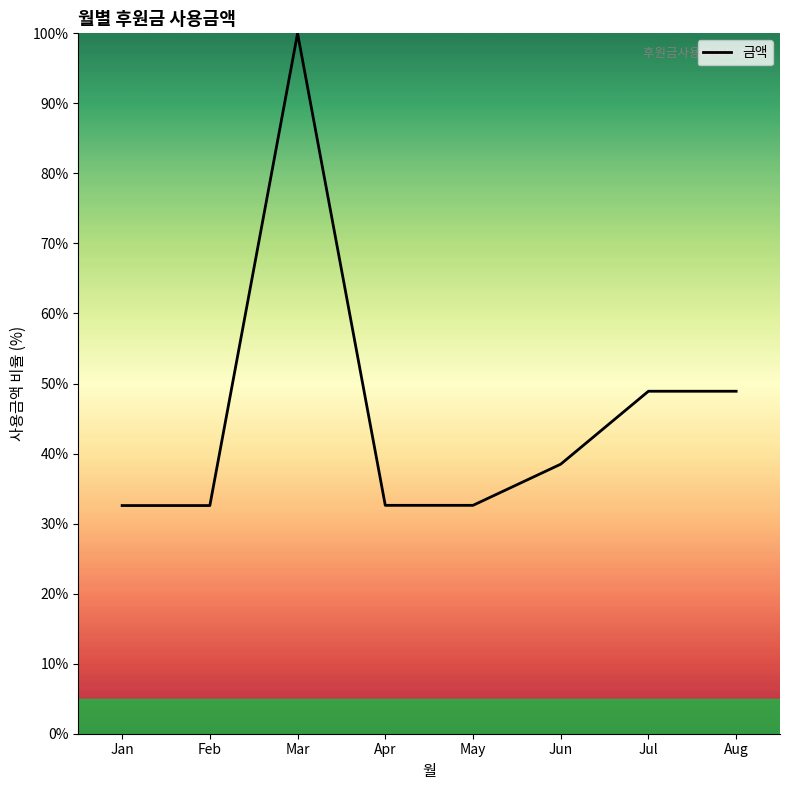

Which category has the highest value across all series?

Mar